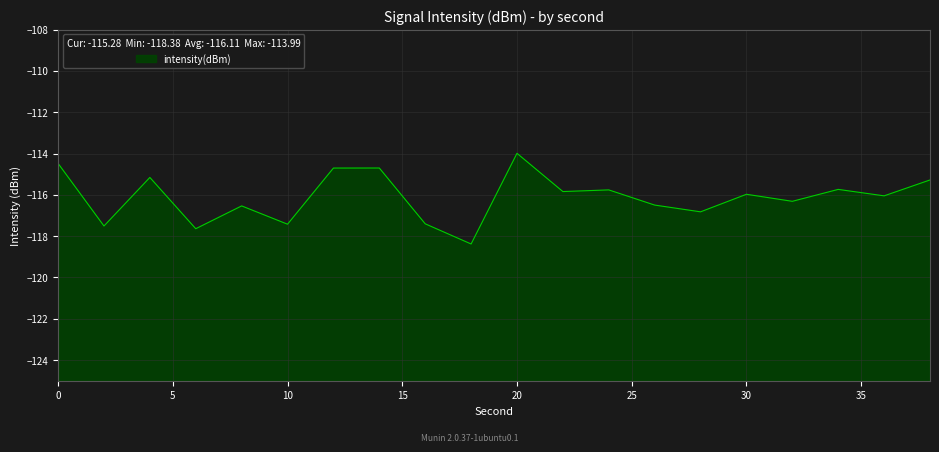

What is the average value?

-116.1